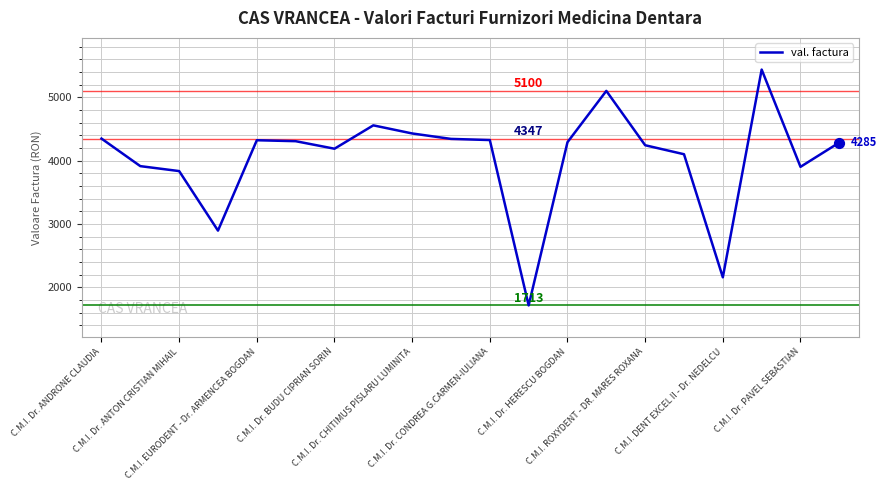

What is the greatest value displayed?

5437